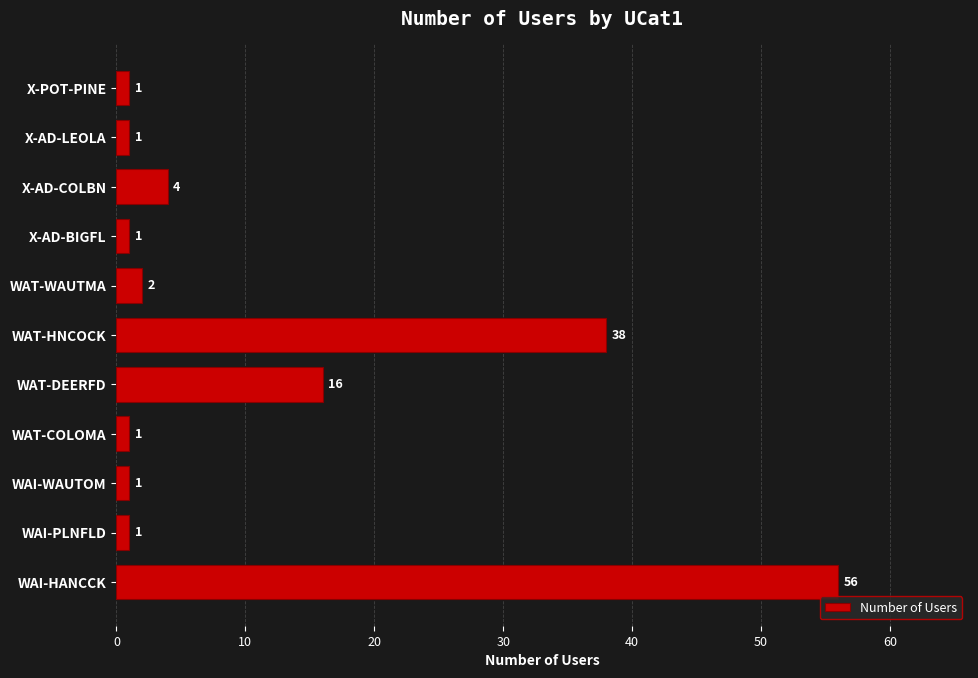

Where is the data nearest to the value 28?

WAT-HNCOCK